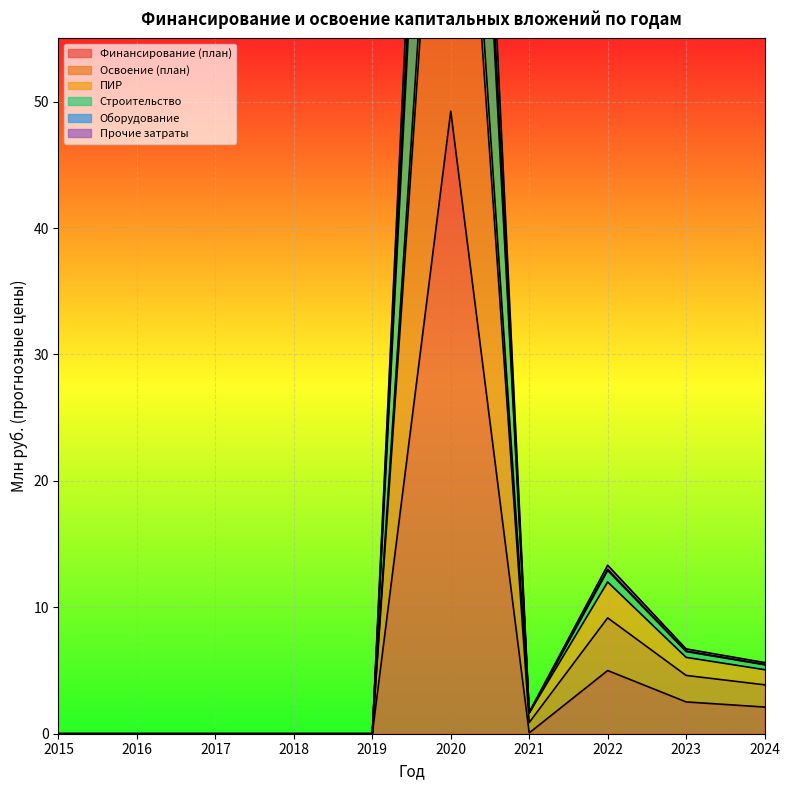

At which label is Освоение (план) closest to 65?

2022